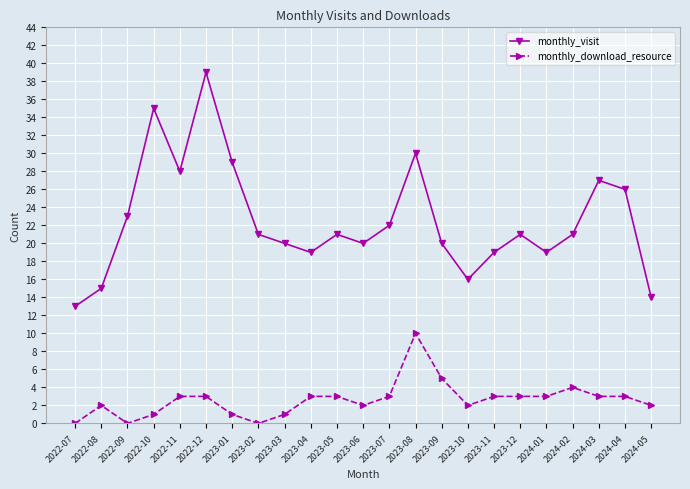

At which category does monthly_visit reach its first local valley?

2022-11